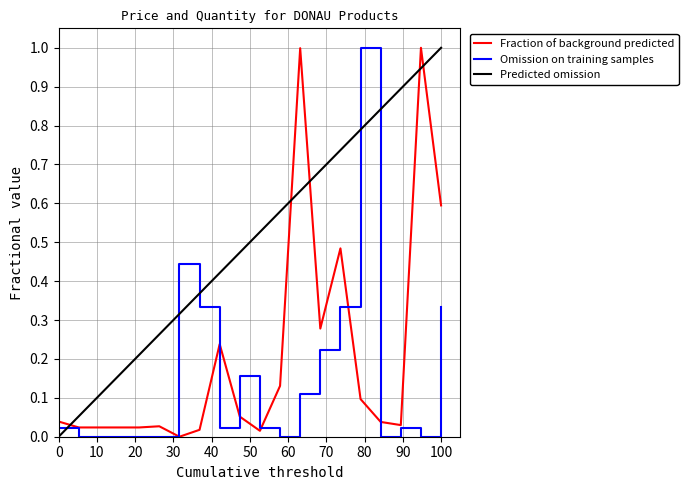

List the series in order of their overall mean, lowest first.

Omission on training samples, Fraction of background predicted, Predicted omission